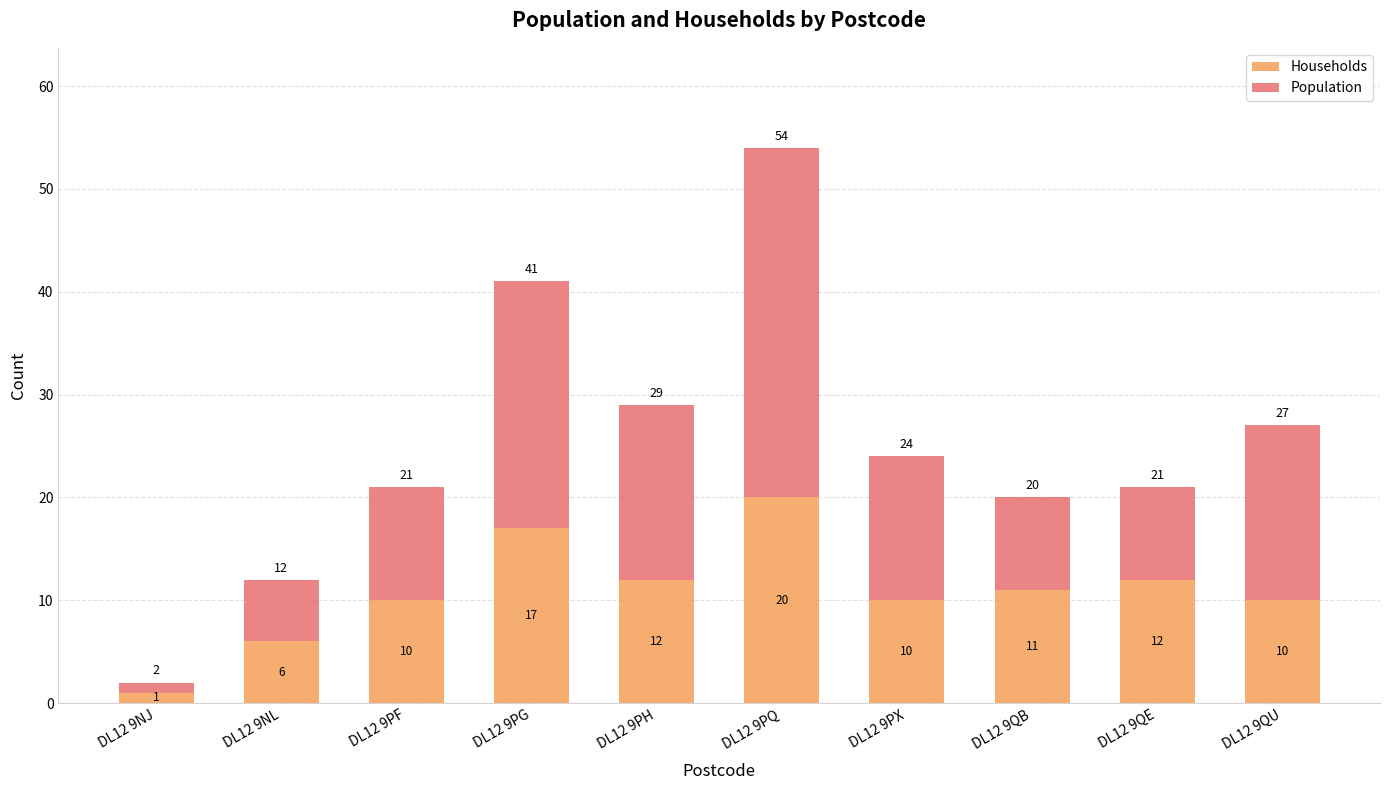

At which label does Households reach its peak?

DL12 9PQ